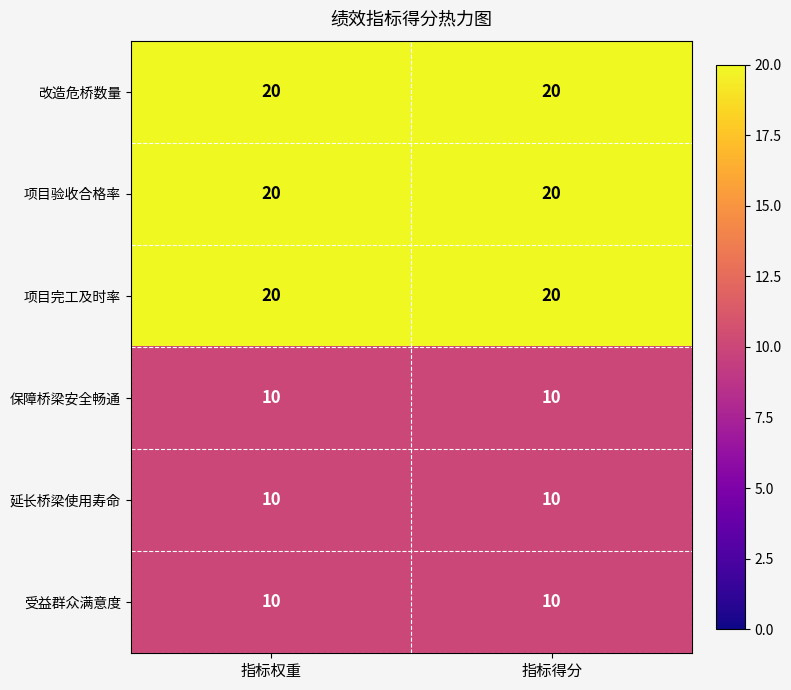

The value of 受益群众满意度 at 指标权重 is 10. True or false?

True